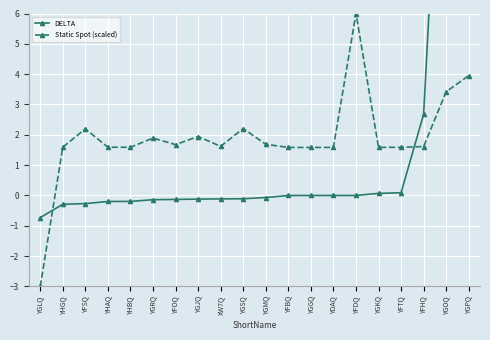

How many positive values does the Static Spot (scaled) series have?

19